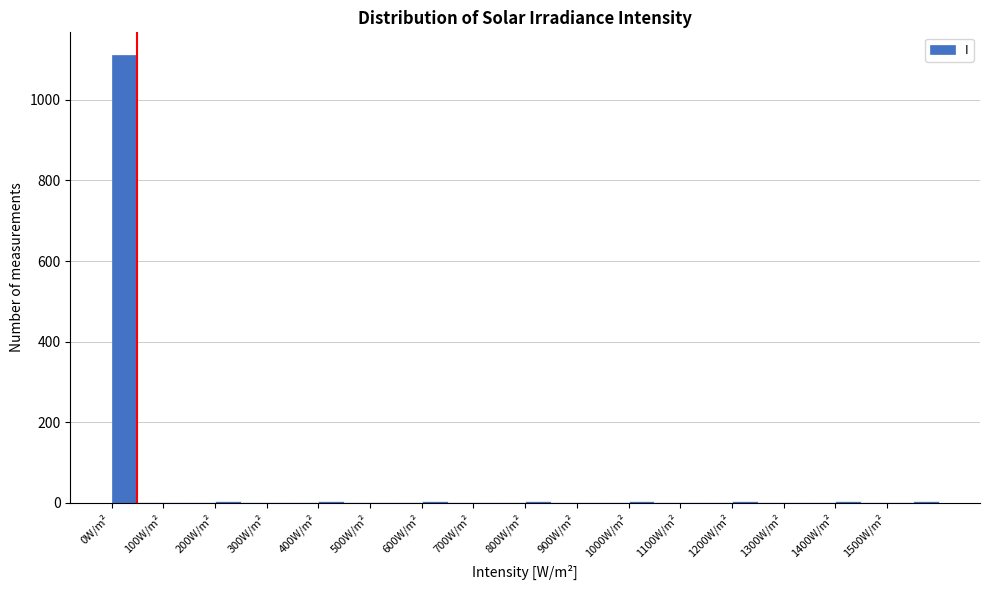

Reading left to right, list every bar in this chart as the range it spans on the x-axis followed by its height. The values are not printed on the chart, so give them approximately, as read against the axis.

0 to 50: 1120
50 to 100: under 20
100 to 150: under 20
150 to 200: under 20
200 to 250: under 20
250 to 300: under 20
300 to 350: under 20
350 to 400: under 20
400 to 450: under 20
450 to 500: under 20
500 to 550: under 20
550 to 600: under 20
600 to 650: under 20
650 to 700: under 20
700 to 750: under 20
750 to 800: under 20
800 to 850: under 20
850 to 900: under 20
900 to 950: under 20
950 to 1000: under 20
1000 to 1050: under 20
1050 to 1100: under 20
1100 to 1150: under 20
1150 to 1200: under 20
1200 to 1250: under 20
1250 to 1300: under 20
1300 to 1350: under 20
1350 to 1400: under 20
1400 to 1450: under 20
1450 to 1500: under 20
1500 to 1550: under 20
1550 to 1600: under 20